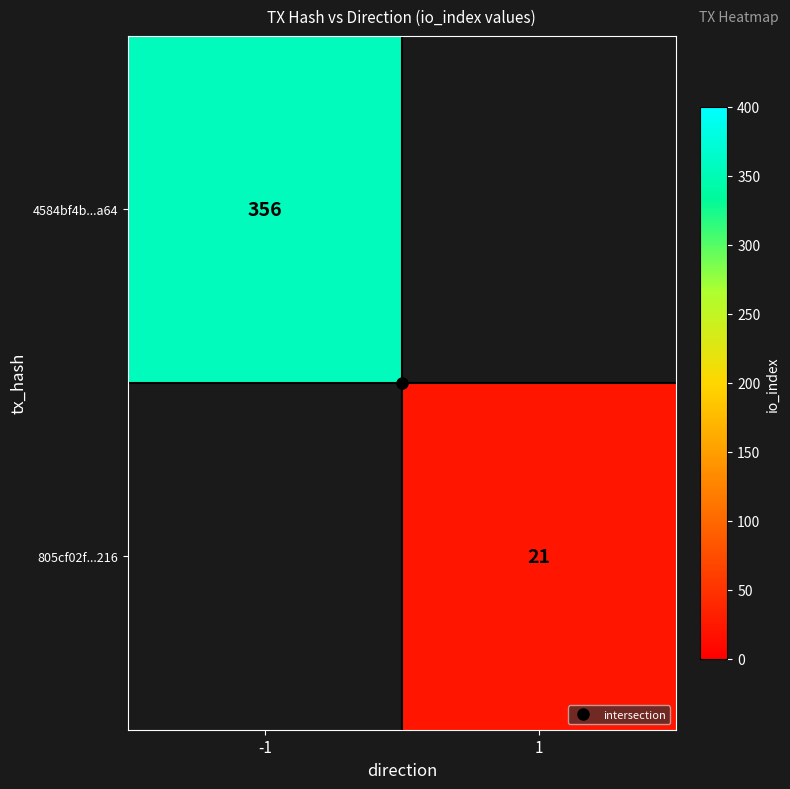

What is the lowest value of the 4584bf4b...a64 series?

356.0